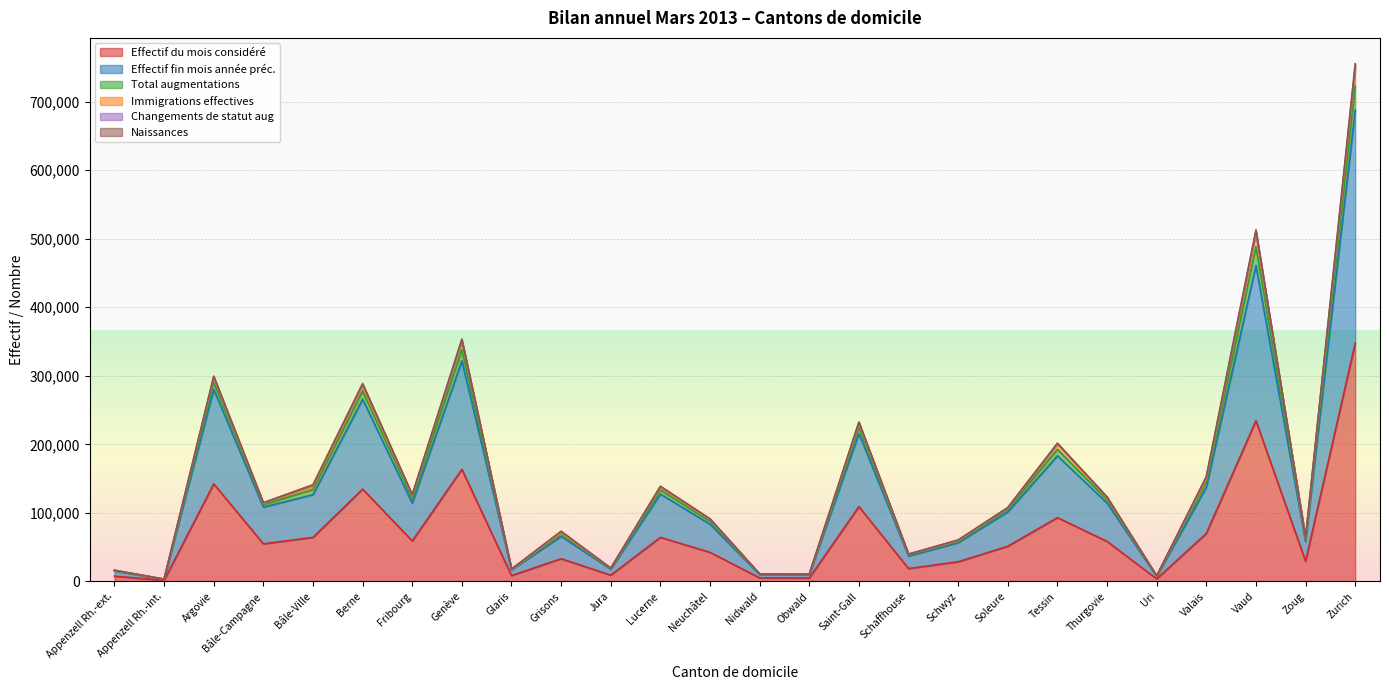

What is the sum of all Effectif du mois considéré values?

1839795